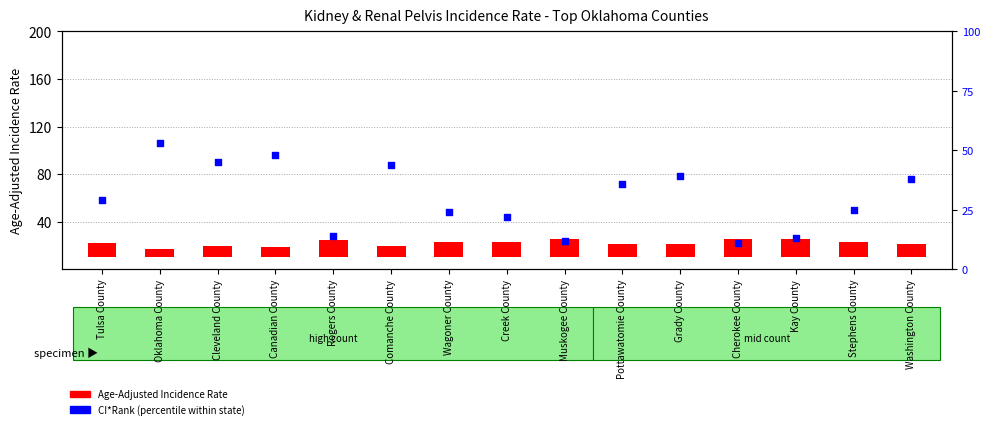

Which series contains the lowest Y value?

Age-Adjusted Rate